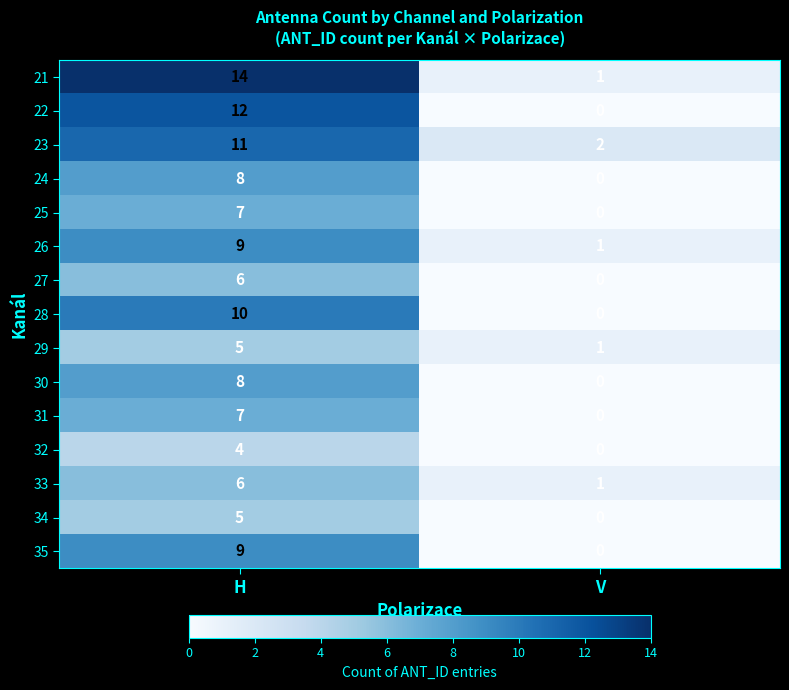

Which label corresponds to the smallest value in the chart?

V